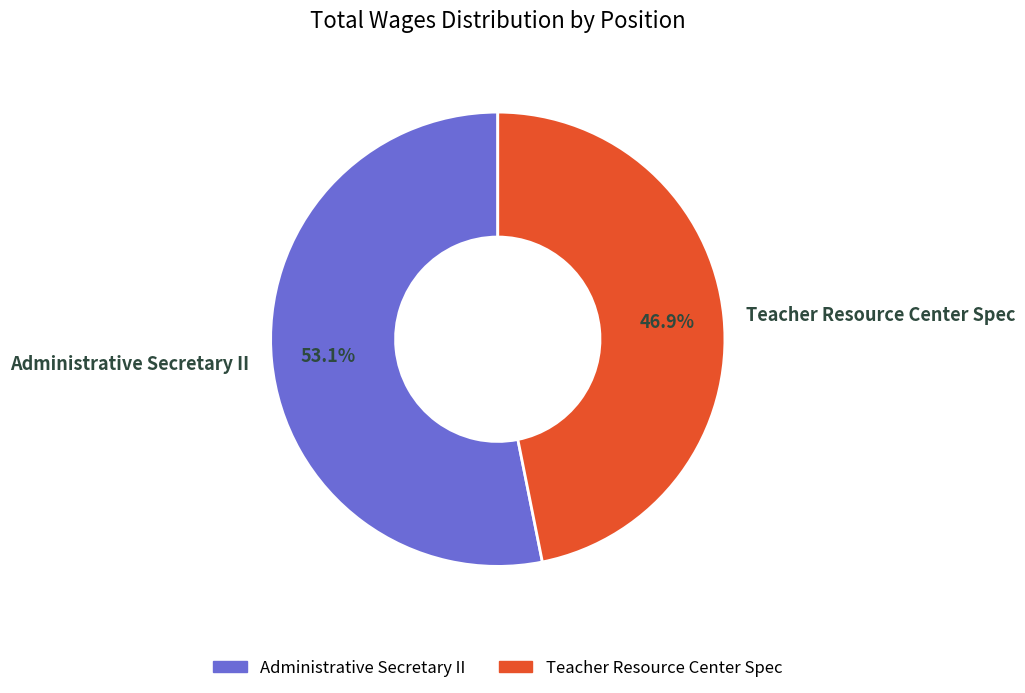

Which category accounts for the majority?

Administrative Secretary II